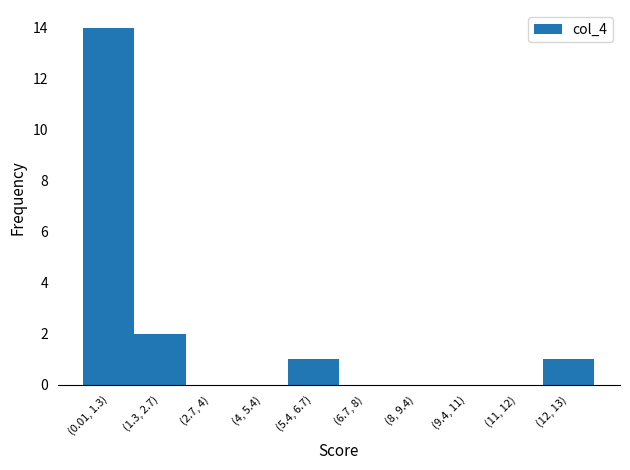

Reading right to left, what are all the values shown in this chart?

(12, 13)=1	(11, 12)=0	(9.4, 11)=0	(8, 9.4)=0	(6.7, 8)=0	(5.4, 6.7)=1	(4, 5.4)=0	(2.7, 4)=0	(1.3, 2.7)=2	(0.01, 1.3)=14